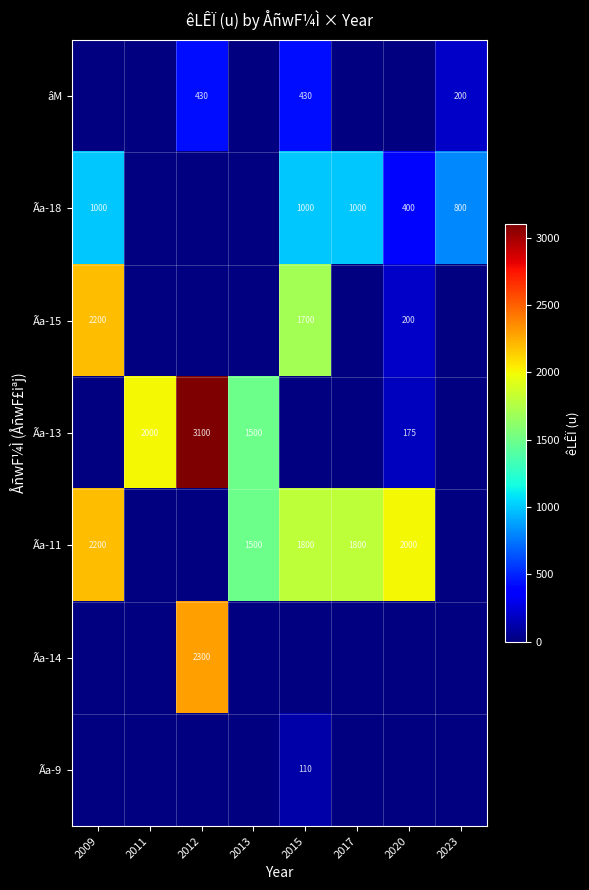

The value of Ãa-18 at 2023 is 1266. True or false?

False